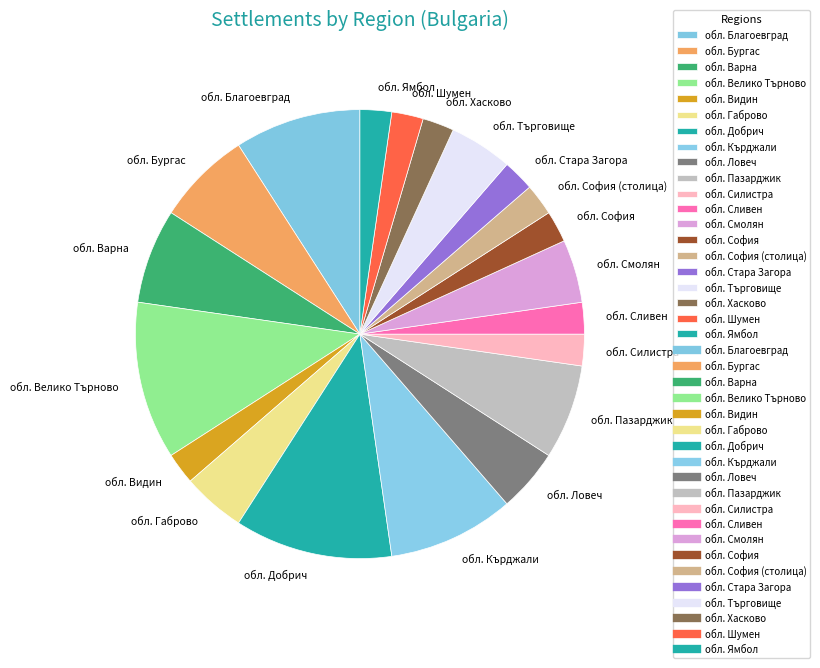

How many segments does this pie chart have?

20